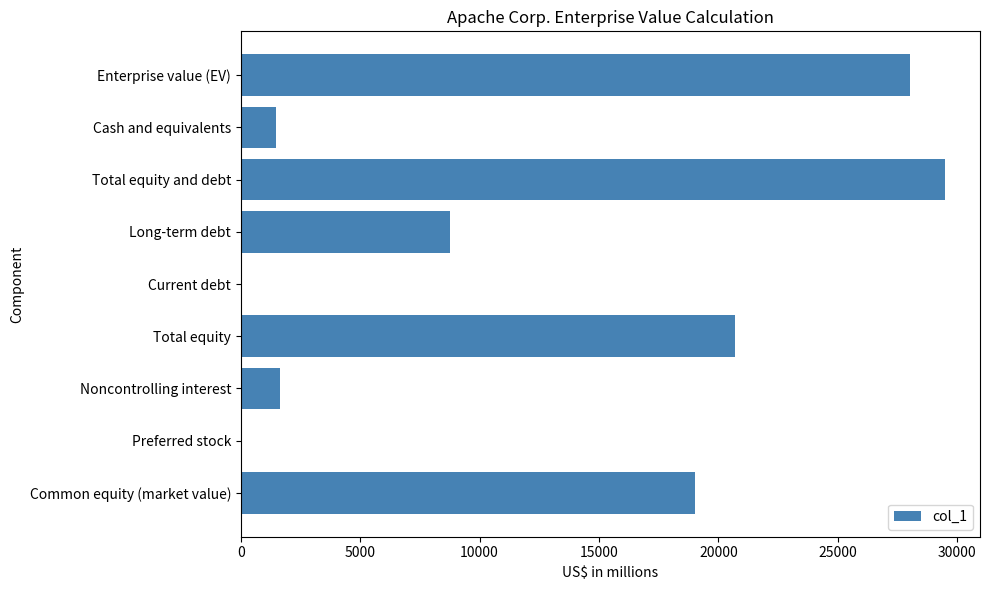

What is the maximum value shown in the chart?

29479